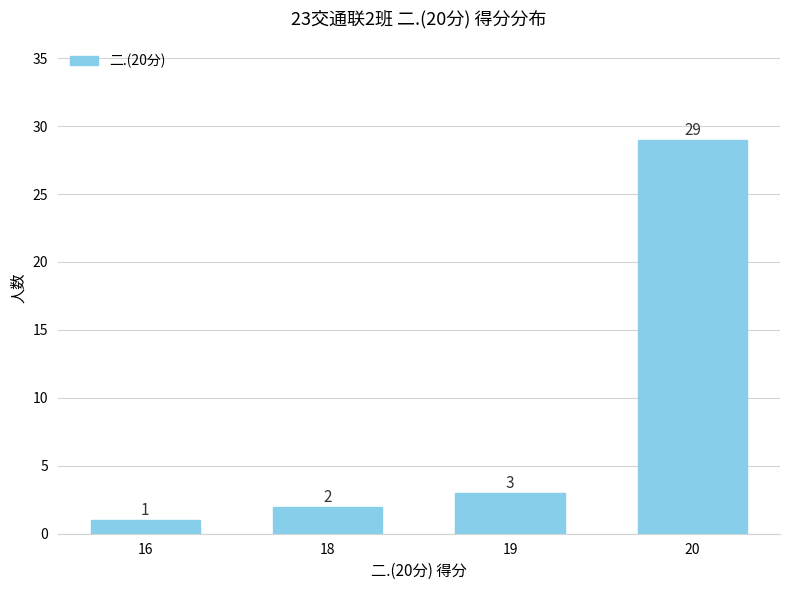

How many categories are shown in the chart?

4